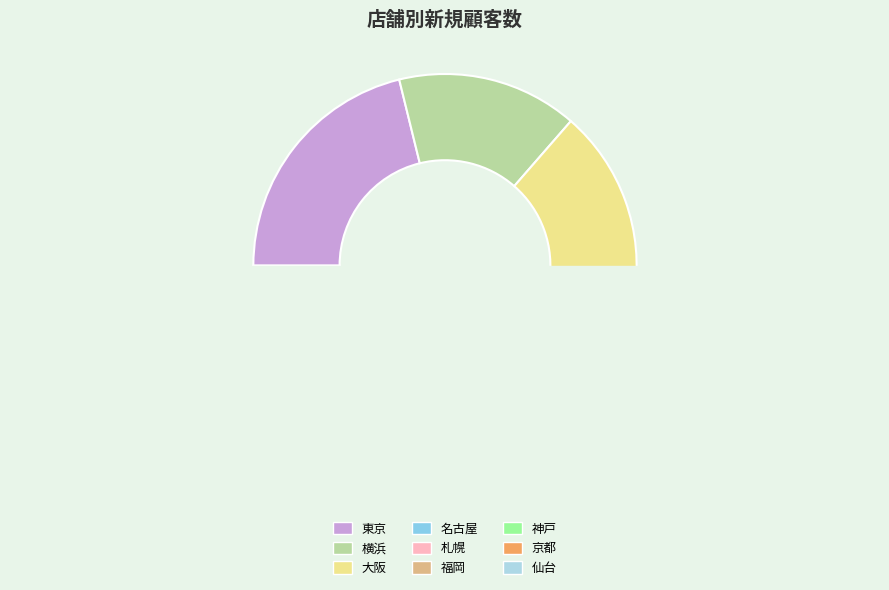

Between 大阪 and 京都, which is larger?

大阪